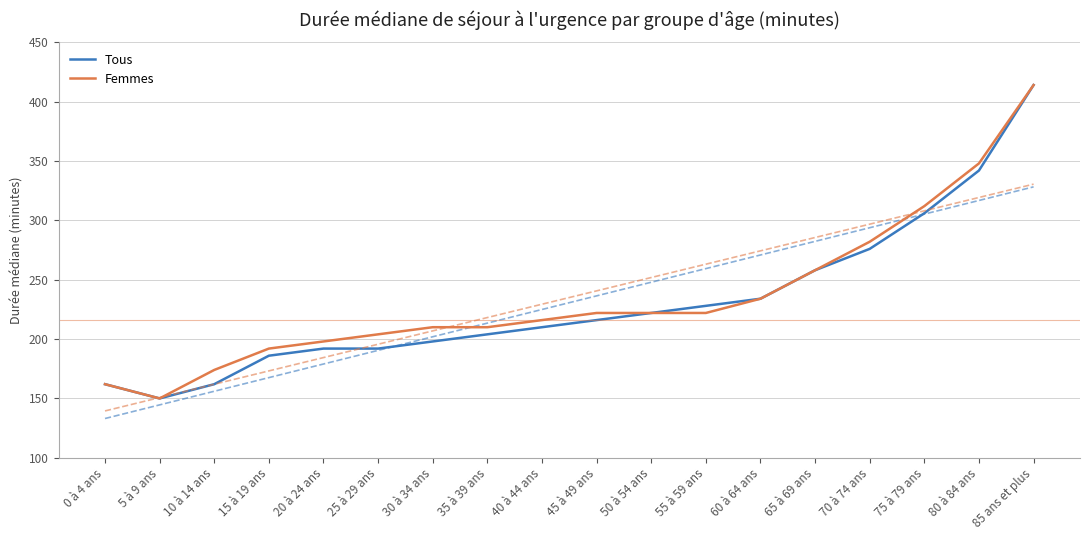

What is the value of the Femmes point at the 14th from the left?

258